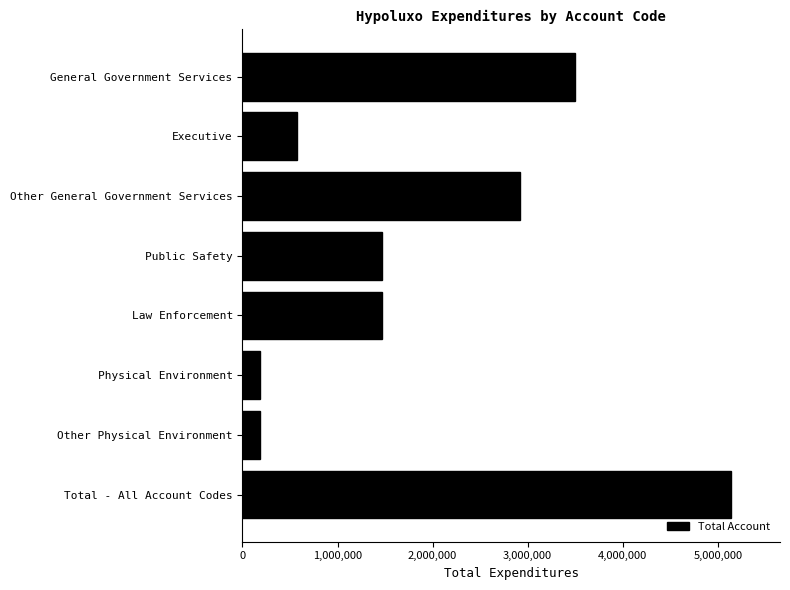

The value at Law Enforcement is 2573713. True or false?

False